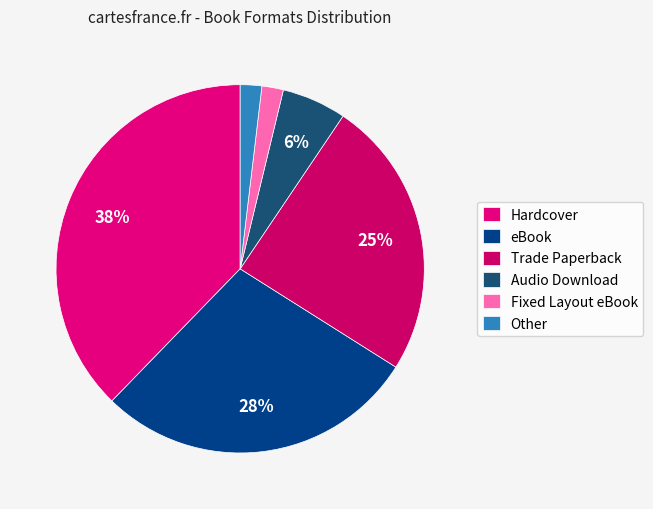

Is it true that Other is 16% of the pie?

False